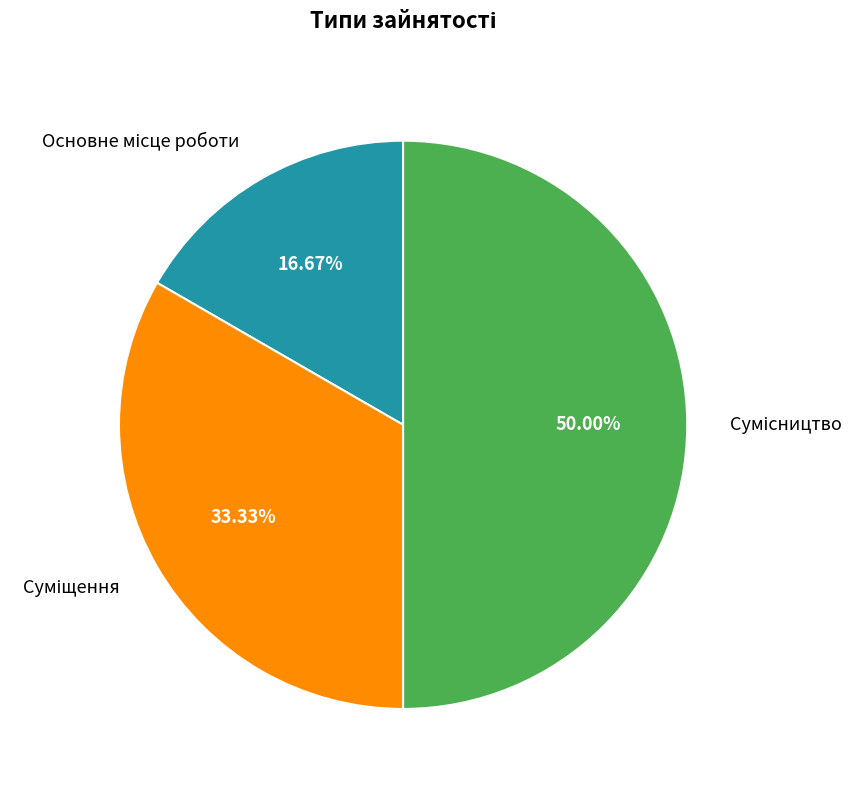

To the nearest percent, what is the combined percentage of Основне місце роботи and Сумісництво?

67%